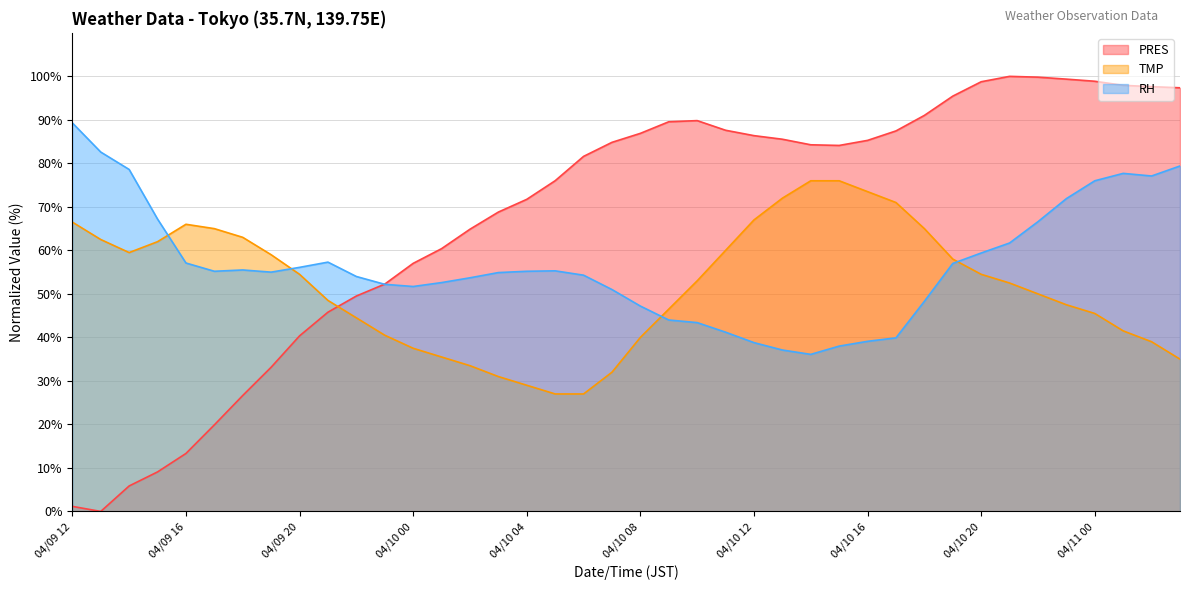

The value of RH at 04/10 15 is 38.0. True or false?

True